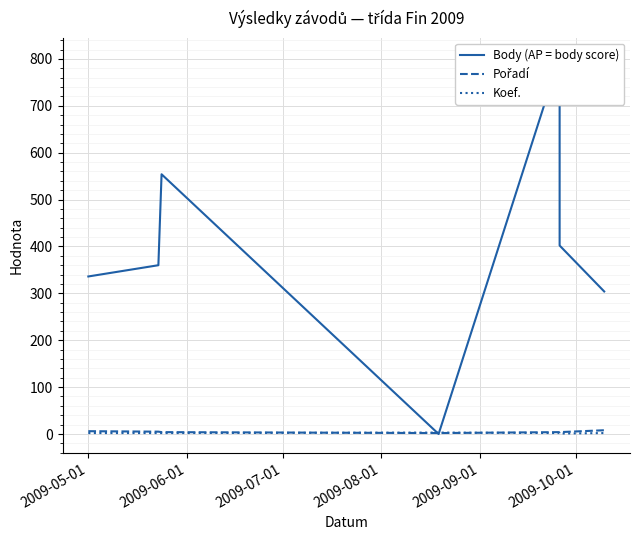

Where does the Koef. series first go above 2?

2009-08-01